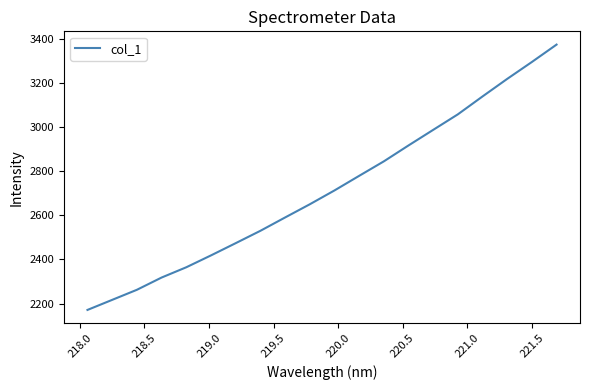

What is the maximum value shown in the chart?

3372.8